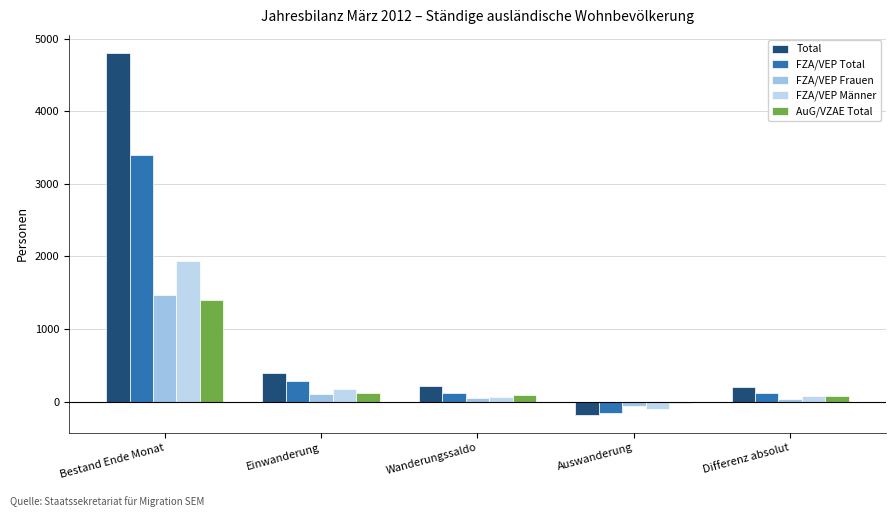

How many data points does each series have?

5